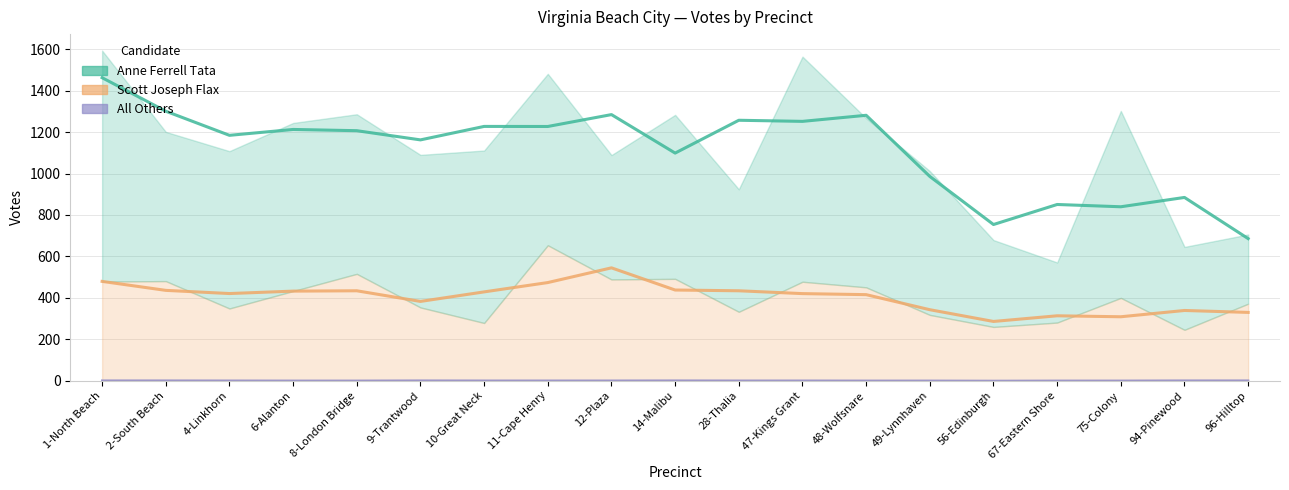

Count the All Others values in the range 0 to 2.

19